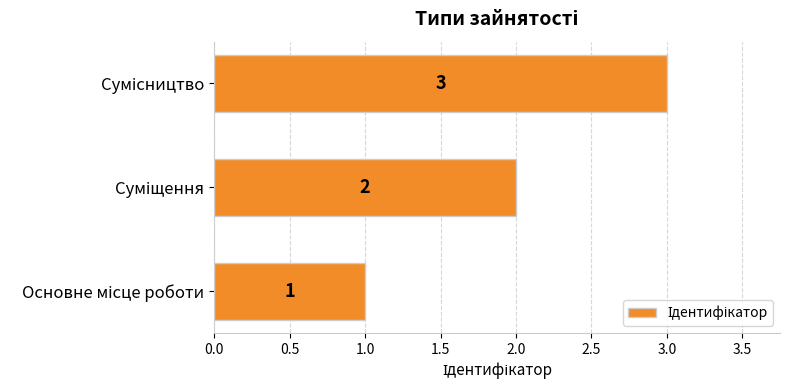

How many bars are there in total?

3